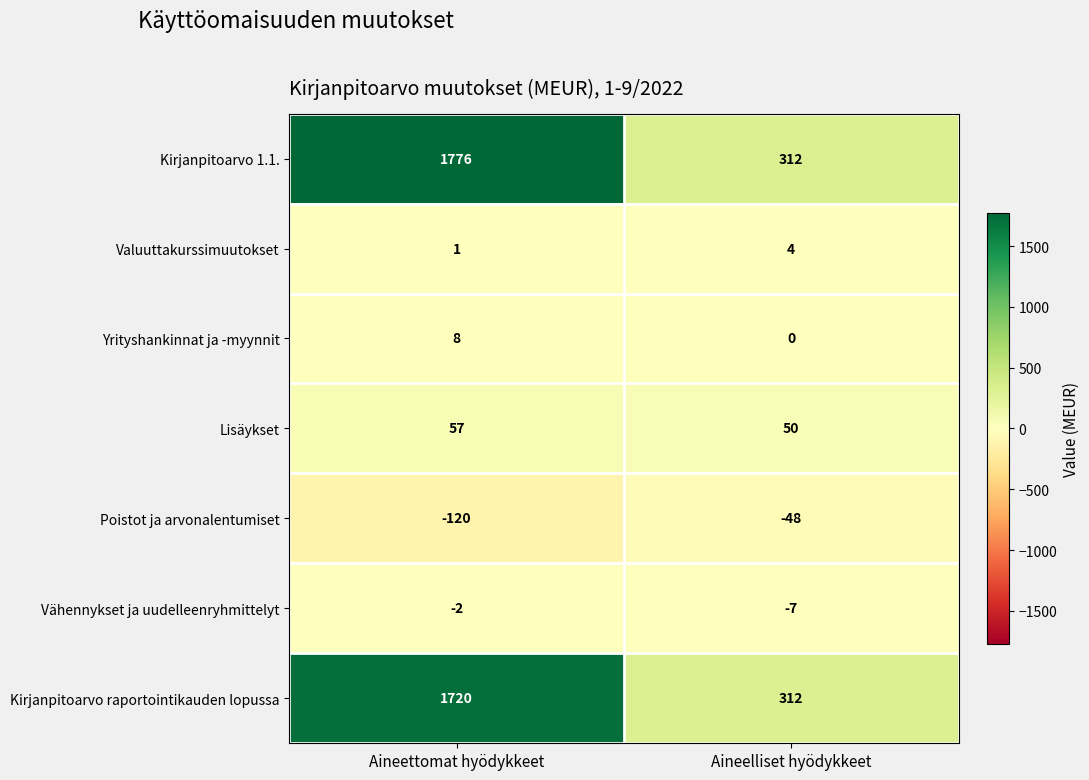

What is the total value across all series at Aineelliset hyödykkeet?

623